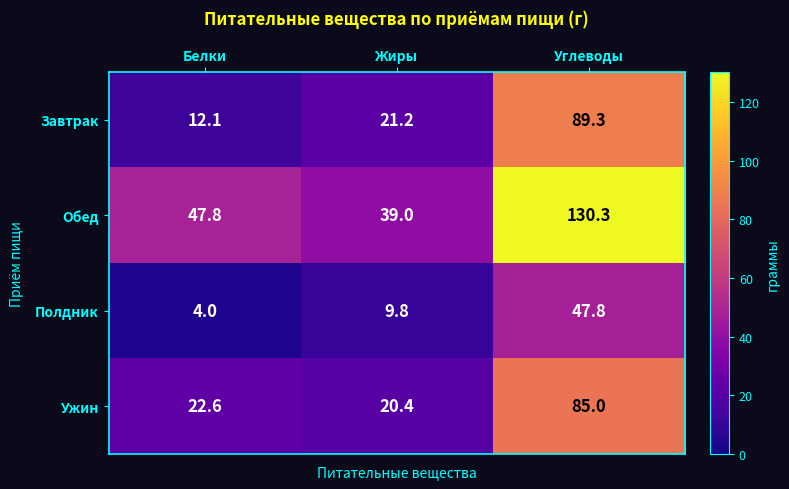

Count the number of categories in the chart.

3